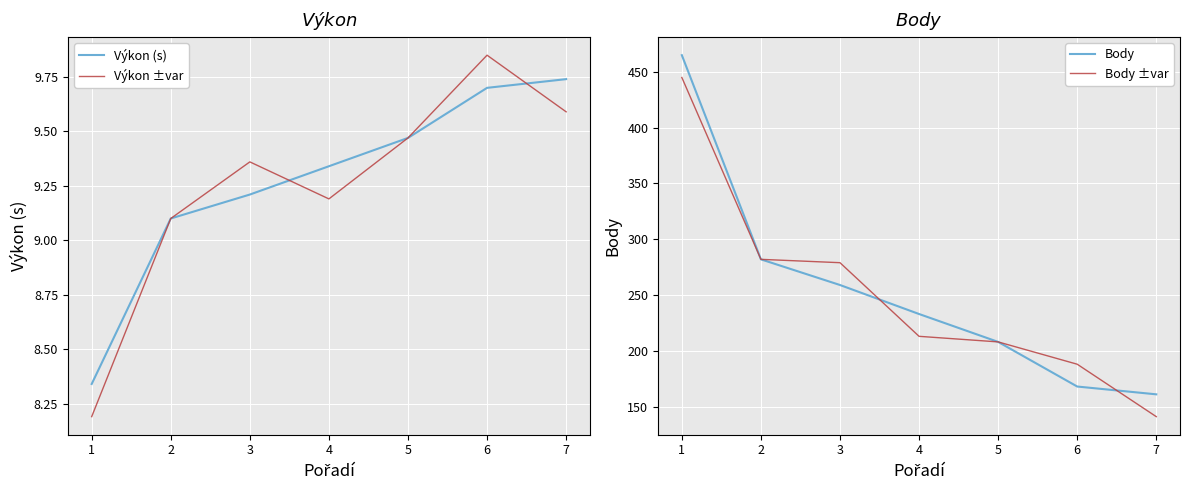

True or false: Výkon (s) has a value of 9.7 at 6.

True